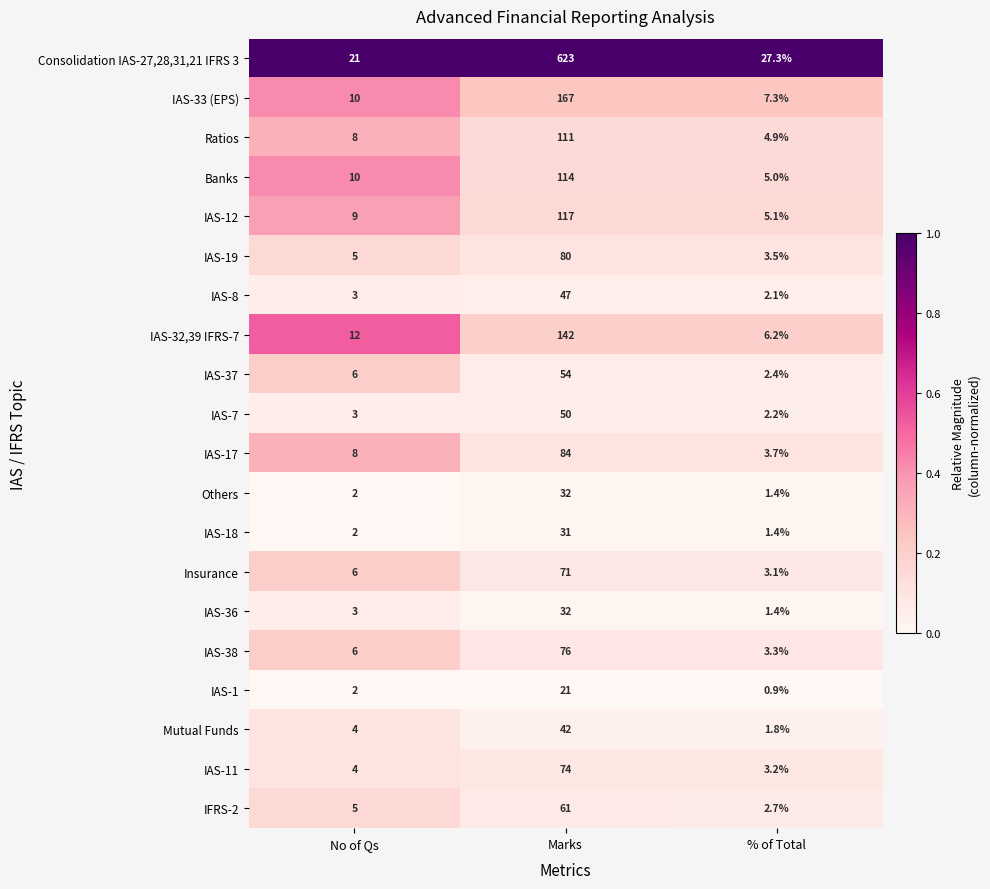

Where is IAS-38 nearest to the value 39?

No of Qs